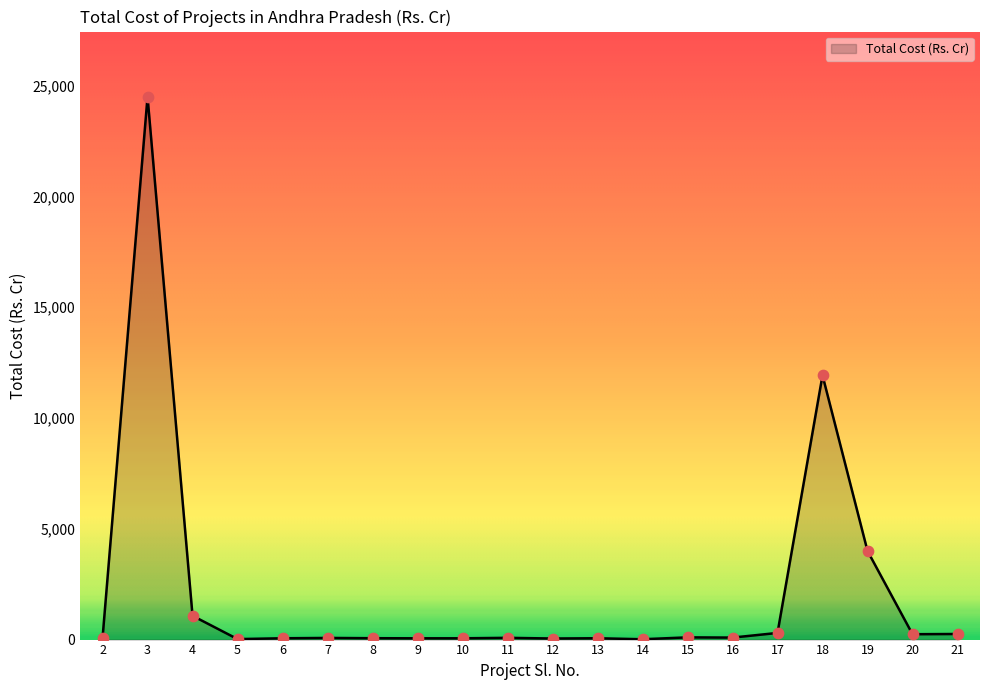

What is the difference between the maximum and minimum values?

24485.0